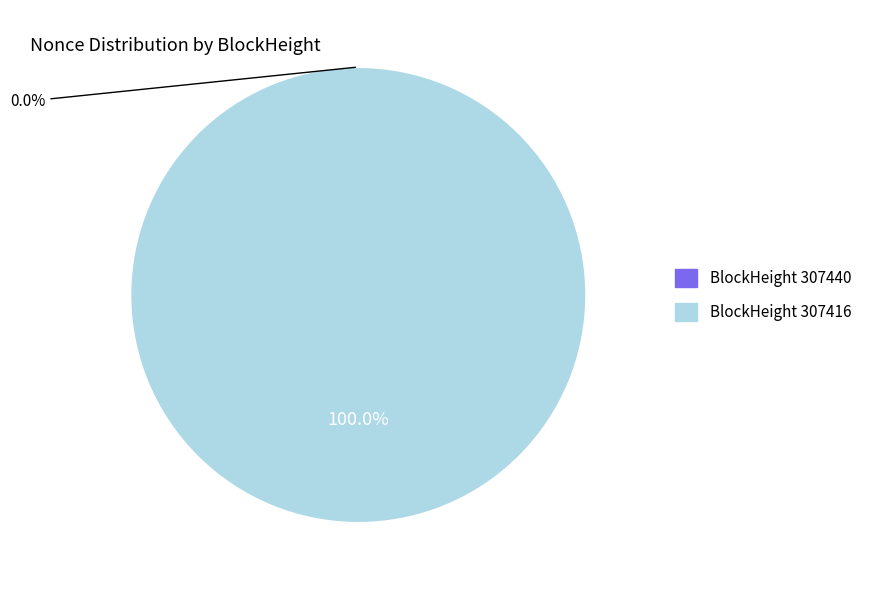

Count the number of slices in the pie.

2